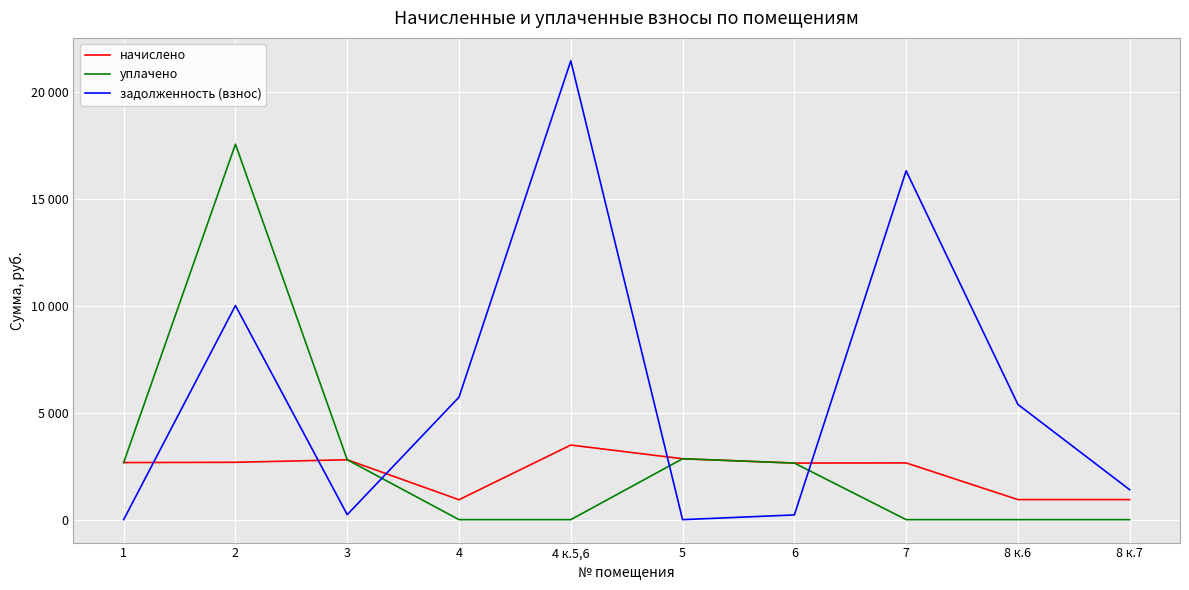

Reading right to left, list all the values displayed in this chart.

начислено: 938.5	938.5	2655.2	2649.2	2851.2	3492.7	932.6	2803.7	2684.9	2673.0
уплачено: 0.0	0.0	0.0	2649.2	2851.2	0.0	0.0	2803.7	17579.5	2673.0
задолженность (взнос): 1399.5	5393.6	16331.3	220.8	0.0	21482.3	5736.3	233.6	10024.7	0.0